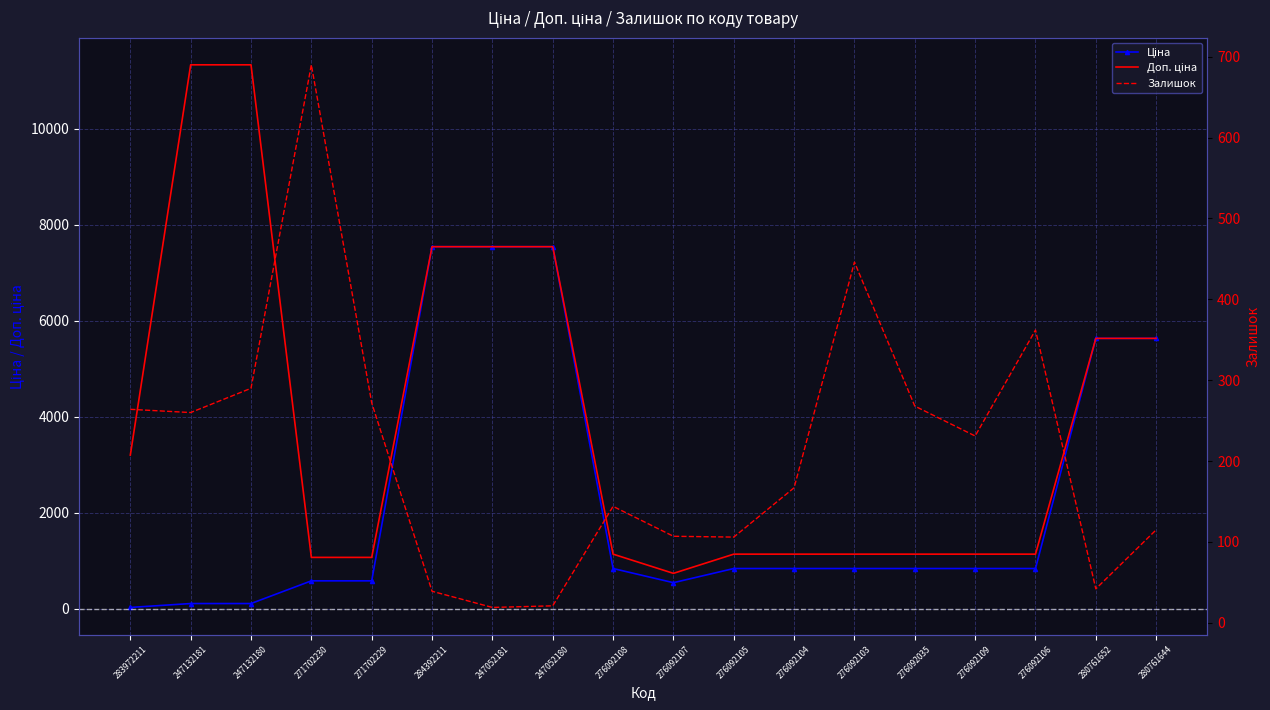

Reading left to right, list all the values displayed in this chart.

Ціна: 283972211=32.0	247132181=113.3	247132180=113.3	271702230=586.0	271702229=586.0	284392211=7545.9	247052181=7545.9	247052180=7545.9	276092108=842.8	276092107=547.8	276092105=842.8	276092104=842.8	276092103=842.8	276092035=842.8	276092109=842.8	276092106=842.8	280761652=5636.0	280761644=5636.0
Доп. ціна: 283972211=3205.0	247132181=11334.0	247132180=11334.0	271702230=1074.5	271702229=1074.5	284392211=7545.9	247052181=7545.9	247052180=7545.9	276092108=1142.1	276092107=742.0	276092105=1142.1	276092104=1142.1	276092103=1142.1	276092035=1142.1	276092109=1142.1	276092106=1142.1	280761652=5636.0	280761644=5636.0
Залишок: 283972211=264.0	247132181=260.0	247132180=290.0	271702230=690.0	271702229=272.0	284392211=39.0	247052181=19.0	247052180=21.0	276092108=144.0	276092107=107.0	276092105=106.0	276092104=167.0	276092103=446.0	276092035=268.0	276092109=231.0	276092106=362.0	280761652=42.0	280761644=115.0